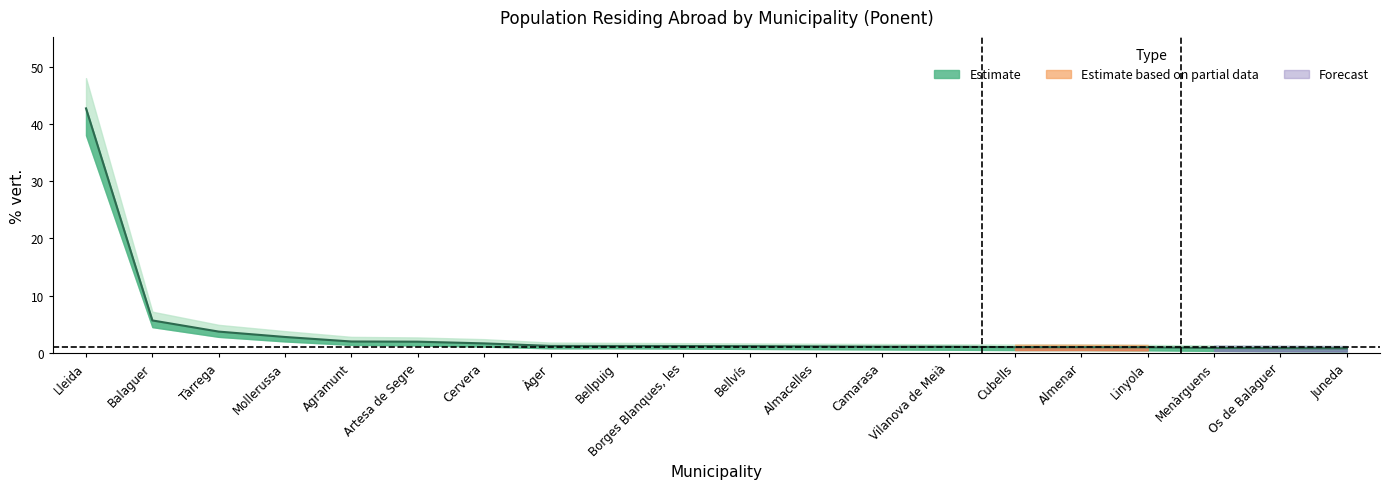

Does the chart have visible grid lines?

No